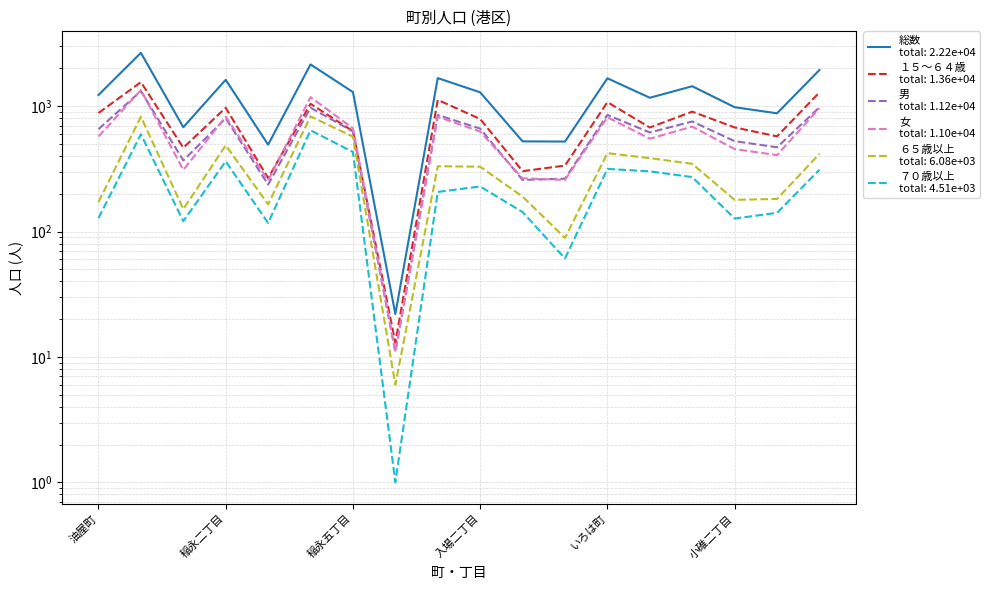

Where do 女 and 男 first cross each other?

油屋町 and 惟信町